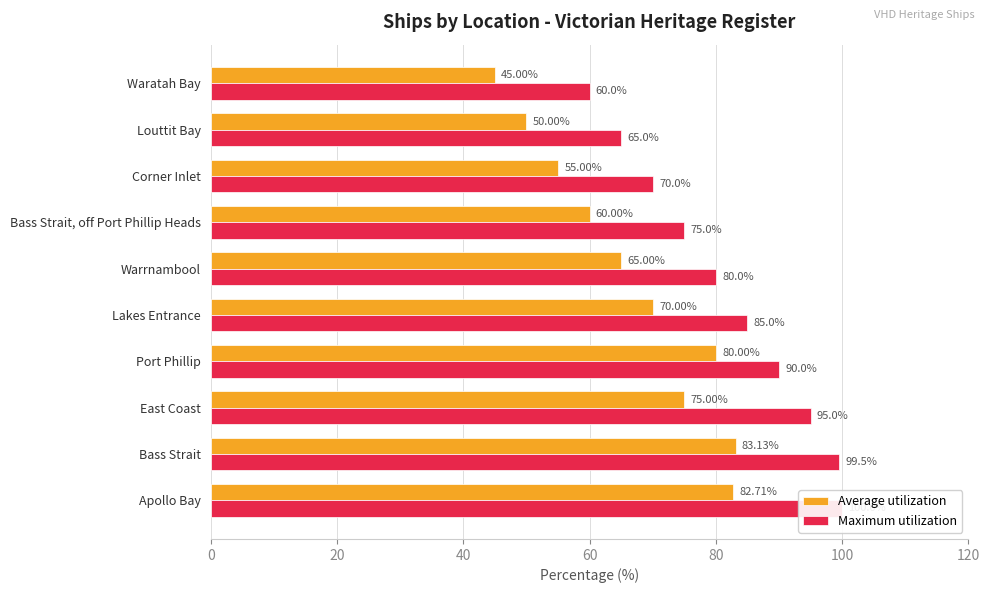

What is the difference between the maximum and minimum values in the Average utilization series?

38.1